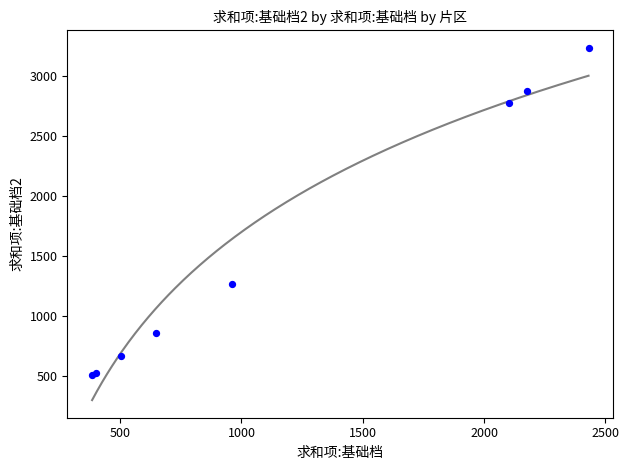

What Y value in the scatter plot is closest to 1869?

1264